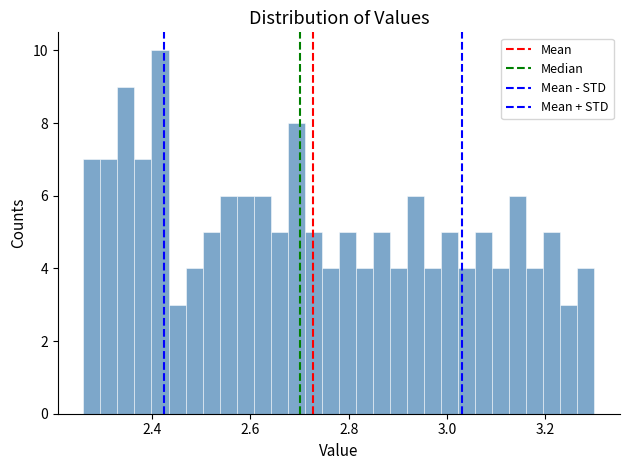

Around what value on the x-axis is the tallest bar? Give the approximate position of its centre, as read against the axis.

2.42